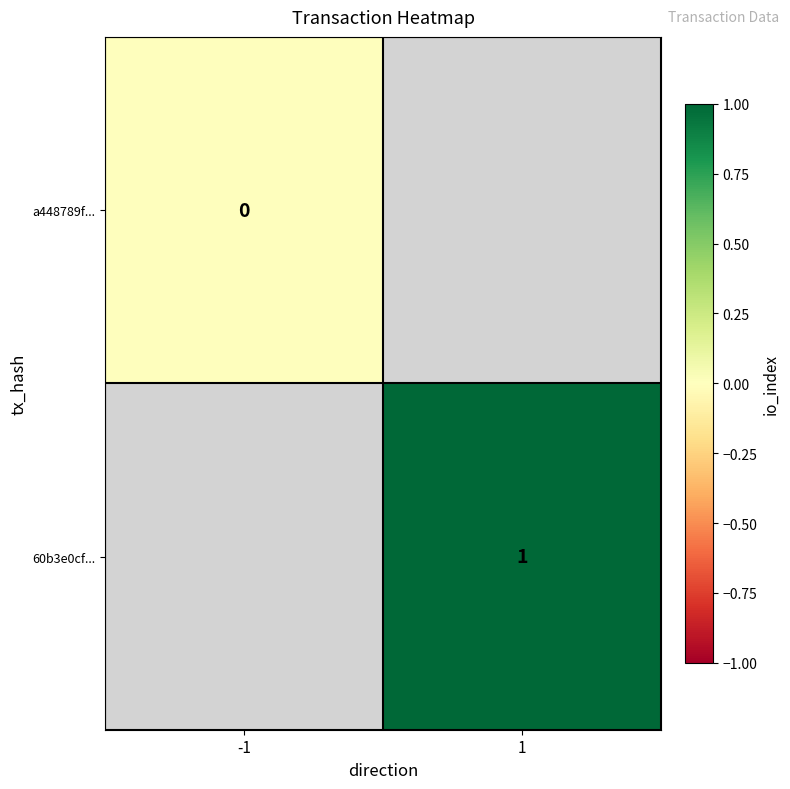

True or false: 60b3e0cf... has a value of 0 at 1.

False